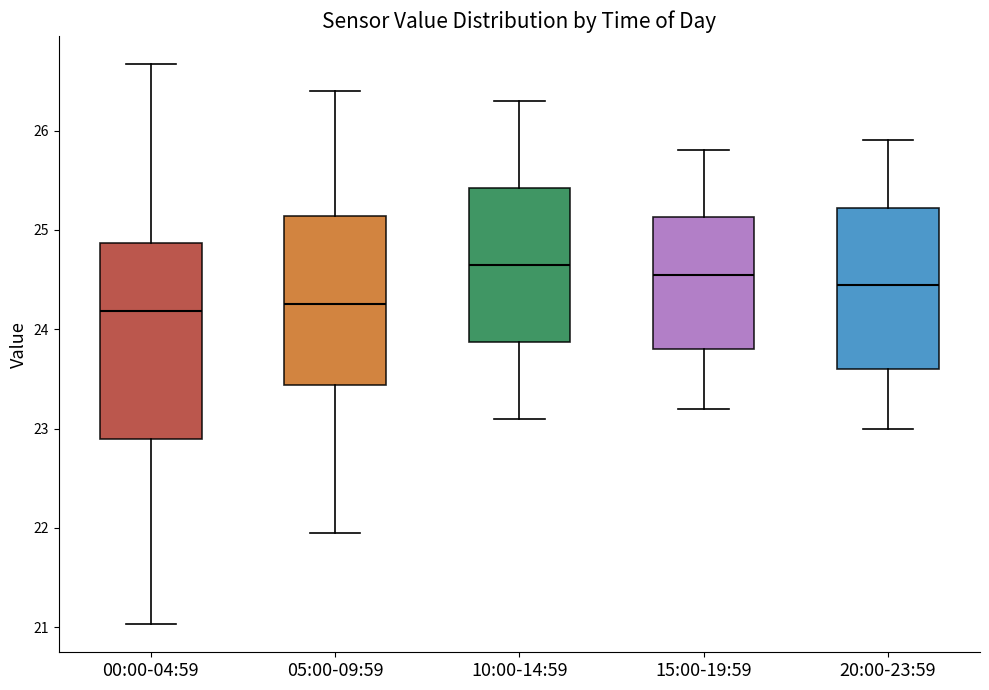

Reading left to right, transcribe this box plot: for each box, give where its median line is, the range the box spans, and where its two whiskers end, as read against the y-axis. The values are not printed on the chart, so give them approximately, as read against the axis.

00:00-04:59: median 24.2, box 22.9 to 24.9, whiskers 21.0 to 26.7
05:00-09:59: median 24.3, box 23.4 to 25.1, whiskers 22.0 to 26.4
10:00-14:59: median 24.7, box 23.9 to 25.4, whiskers 23.1 to 26.3
15:00-19:59: median 24.6, box 23.8 to 25.1, whiskers 23.2 to 25.8
20:00-23:59: median 24.5, box 23.6 to 25.2, whiskers 23.0 to 25.9